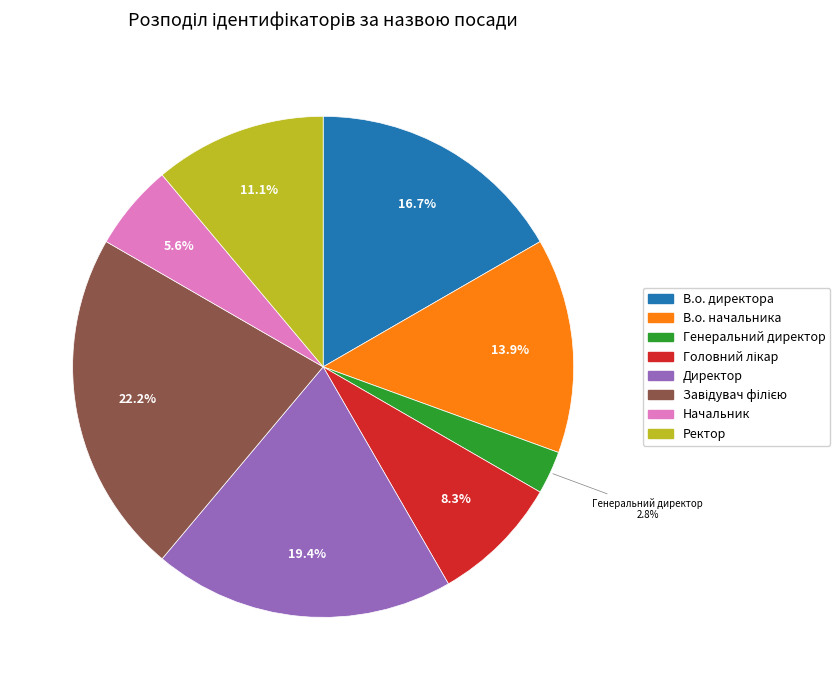

What is the ratio of the value at В.о. начальника to the value at В.о. директора?

0.8